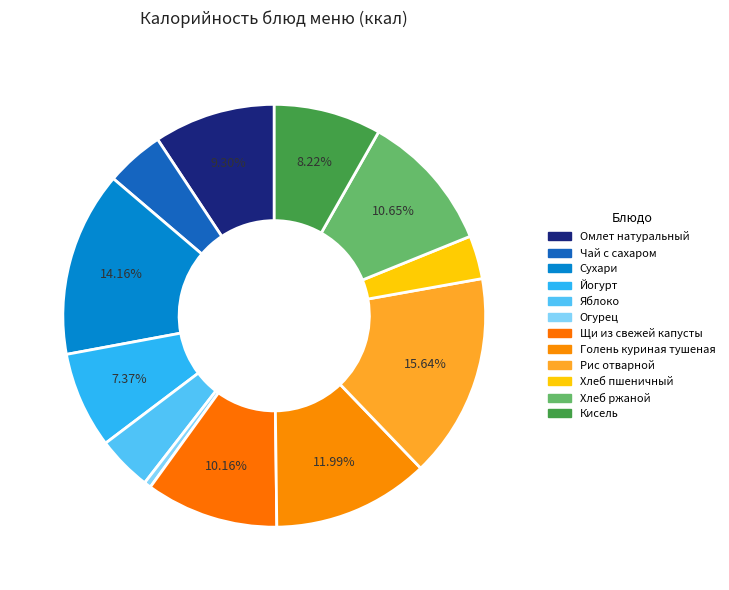

How many slices are in this pie chart?

12